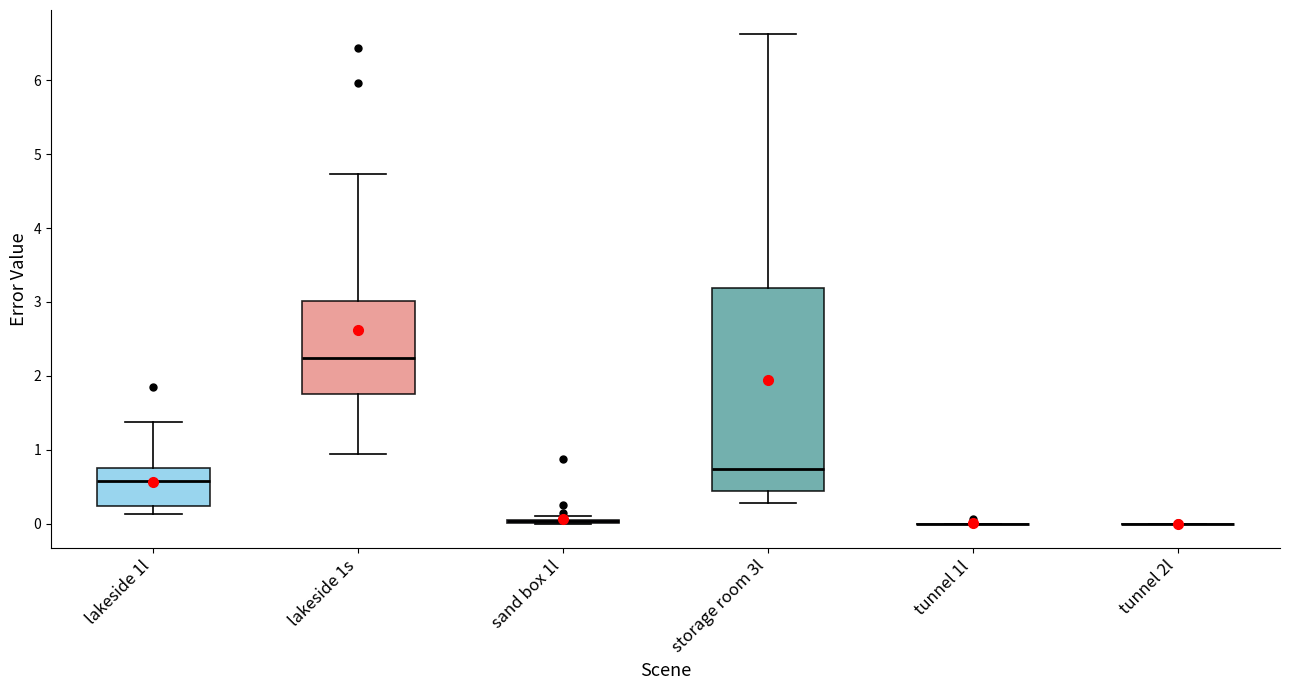

Reading left to right, transcribe this box plot: for each box, give where its median line is, the range the box spans, and where its two whiskers end, as read against the y-axis. The values are not printed on the chart, so give them approximately, as read against the axis.

lakeside 1l: median 0.6, box 0.2 to 0.8, whiskers 0.1 to 1.4
lakeside 1s: median 2.2, box 1.8 to 3.0, whiskers 0.9 to 4.7
sand box 1l: box collapsed to a line at 0.0, whiskers 0.0 to 0.1
storage room 3l: median 0.7, box 0.4 to 3.2, whiskers 0.3 to 6.6
tunnel 1l: box collapsed to a line at 0.0, whiskers 0.0 to 0.0
tunnel 2l: box collapsed to a line at 0.0, whiskers 0.0 to 0.0